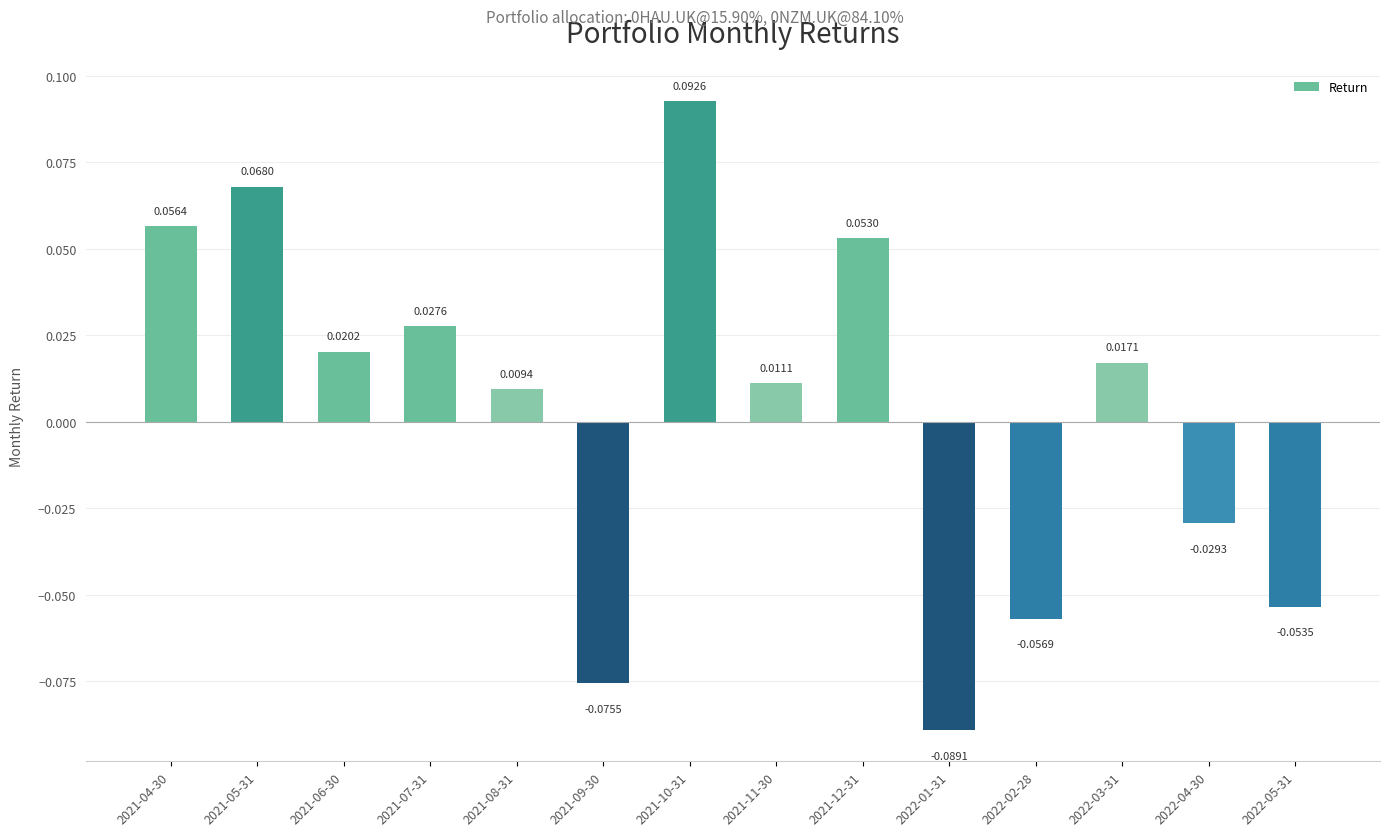

How many values are below 0?

5